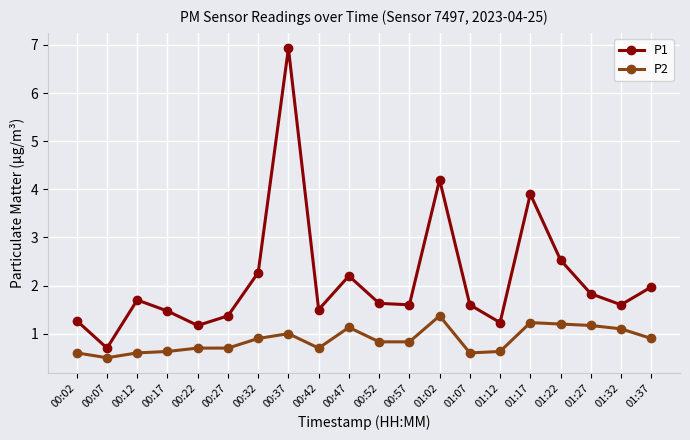

Rank the series at 00:17 from highest to lowest value.

P1, P2